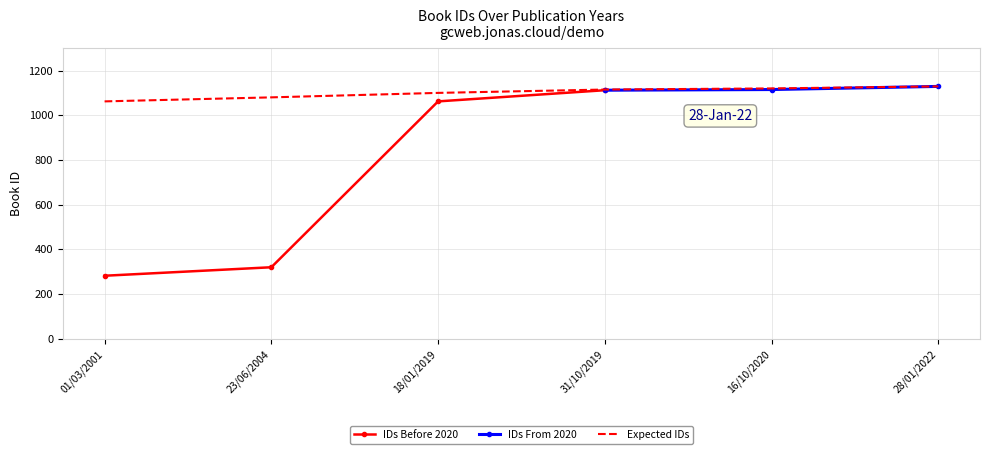

Between 18/01/2019 and 31/10/2019, which is larger?

31/10/2019